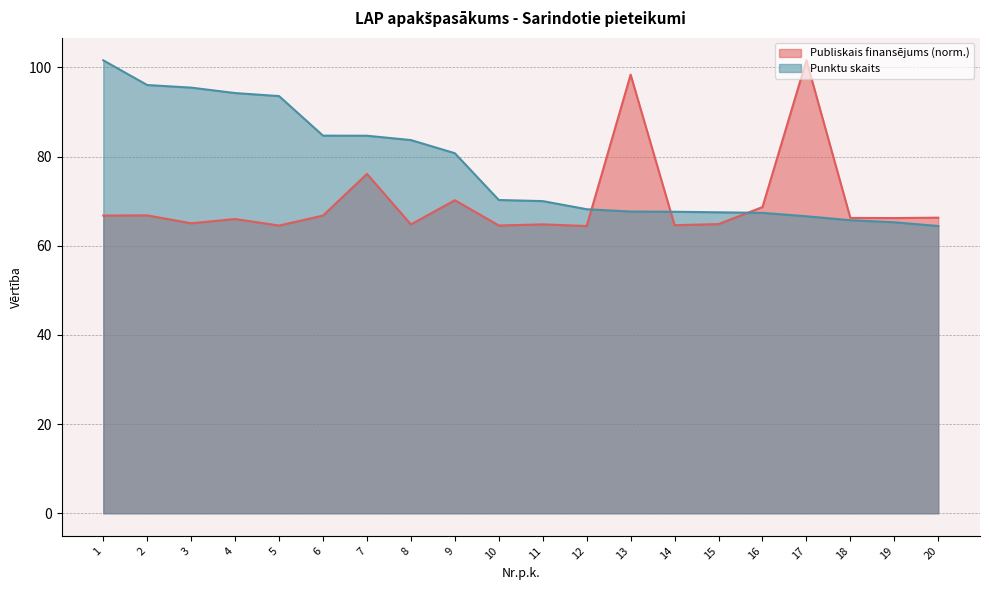

At which label is Publiskais finansējums closest to 82?

7